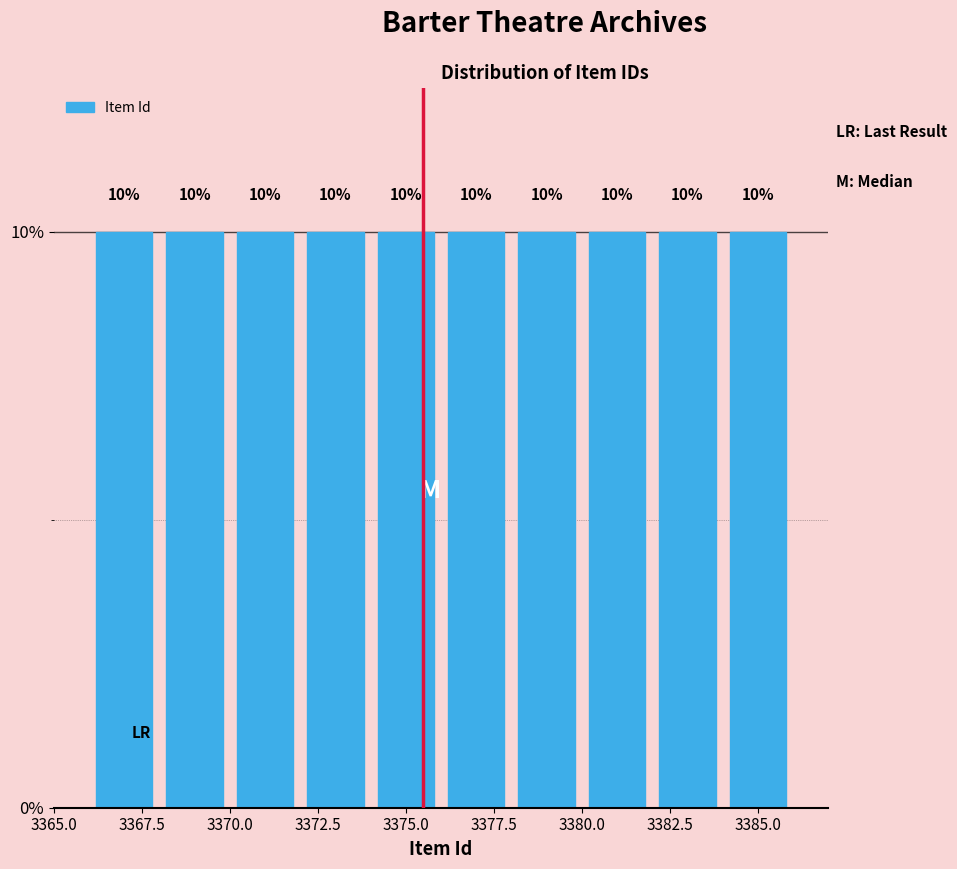

Reading left to right, transcribe this chart: for each bar, give the range it covers on the x-axis and its height.

3366 to 3368: 10
3368 to 3370: 10
3370 to 3372: 10
3372 to 3374: 10
3374 to 3376: 10
3376 to 3378: 10
3378 to 3380: 10
3380 to 3382: 10
3382 to 3384: 10
3384 to 3386: 10